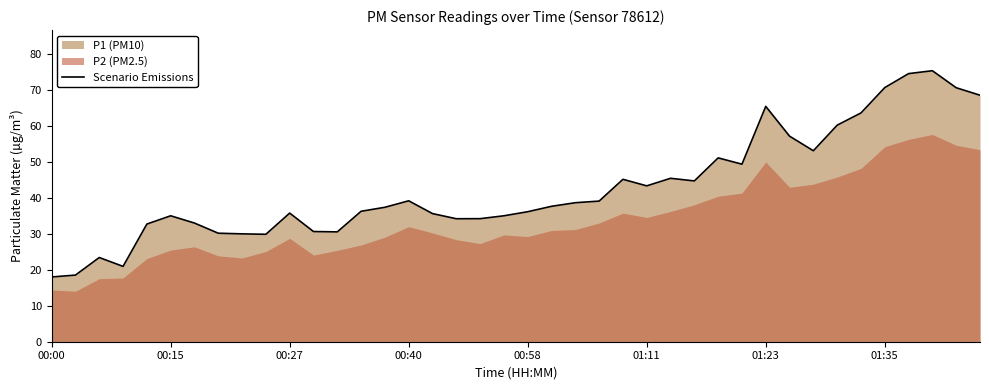

What is the minimum value shown in the chart?

18.0